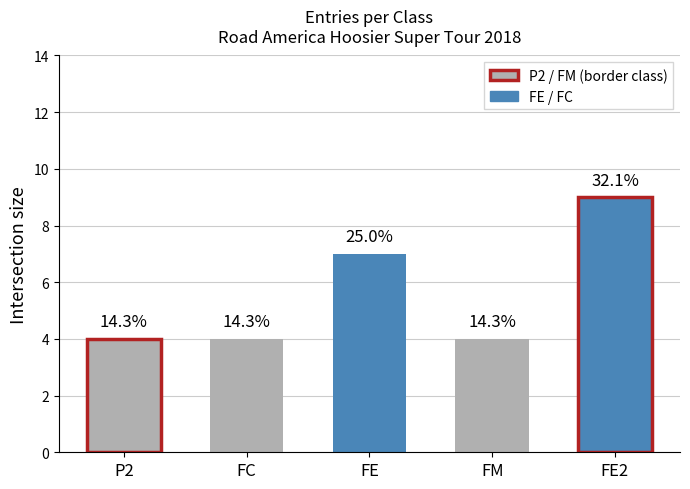

At which label does P2 reach its peak?

P2